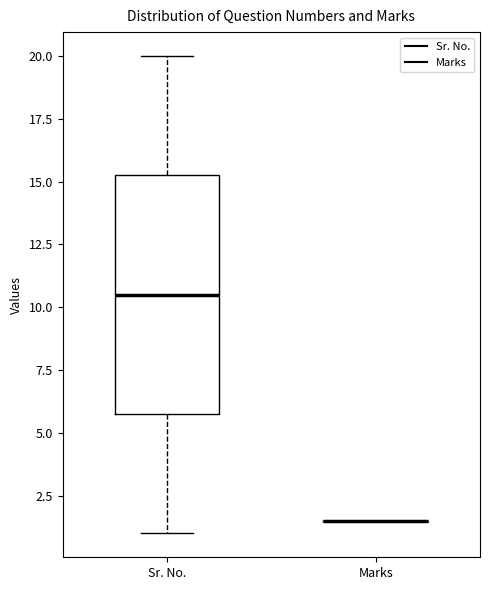

Reading left to right, transcribe this box plot: for each box, give where its median line is, the range the box spans, and where its two whiskers end, as read against the y-axis. The values are not printed on the chart, so give them approximately, as read against the axis.

Sr. No.: median 10.5, box 6.0 to 15.5, whiskers 1.0 to 20.0
Marks: box collapsed to a line at 1.5, whiskers 1.5 to 1.5